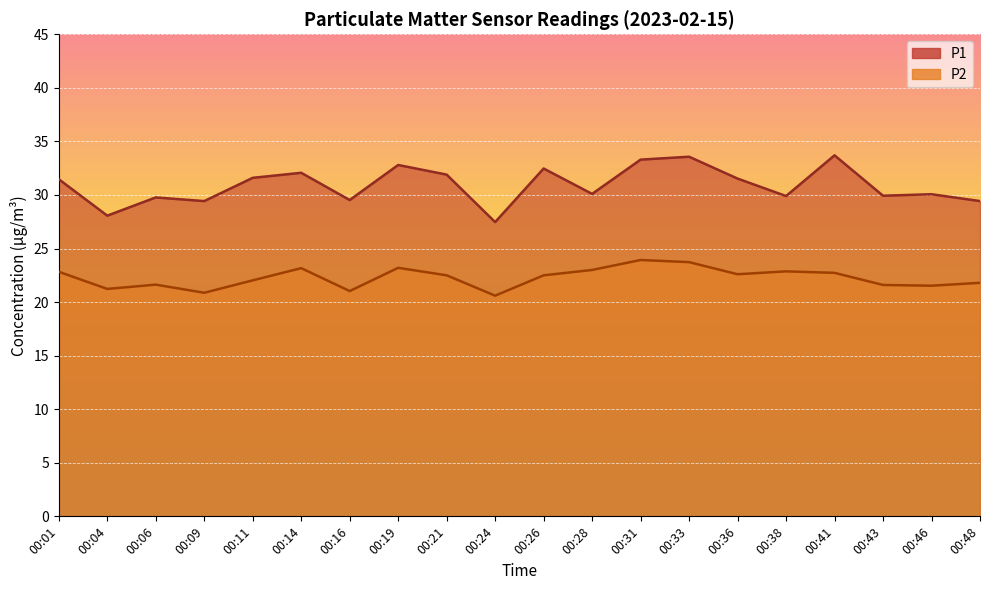

How many interior local valleys does the P1 series have?

7